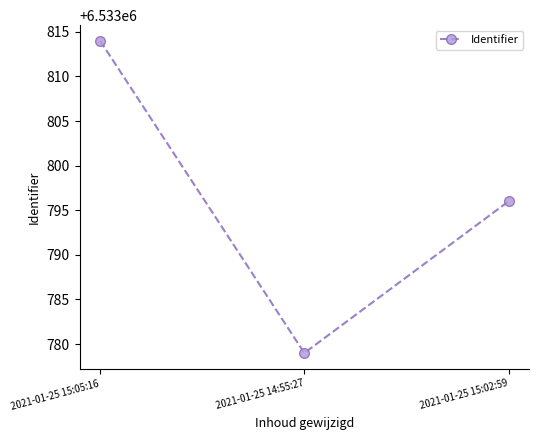

Reading left to right, list all the values displayed in this chart.

2021-01-25 15:05:16=6533814	2021-01-25 14:55:27=6533779	2021-01-25 15:02:59=6533796